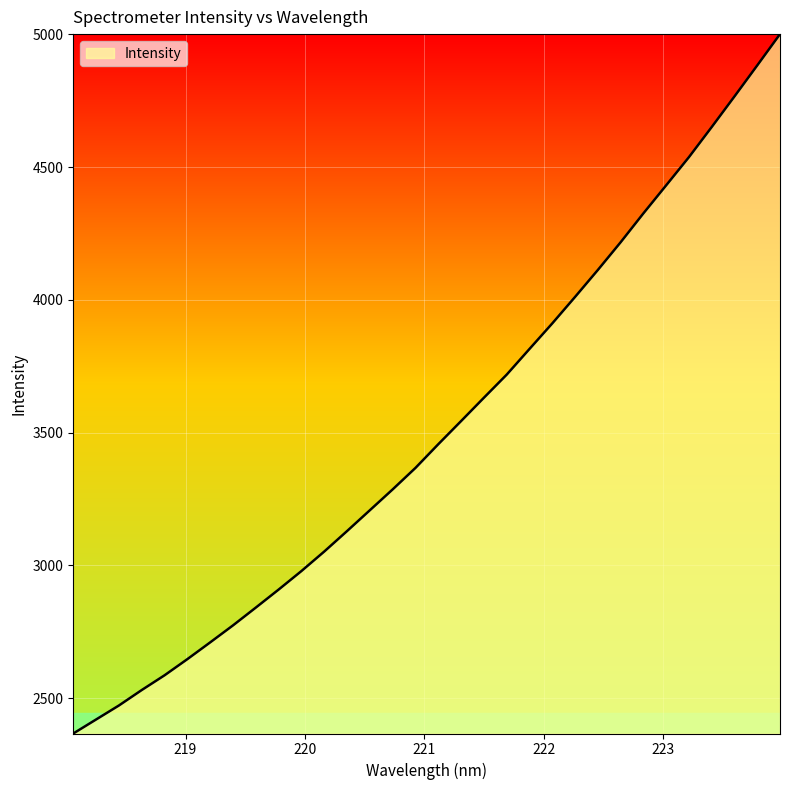

What is the greatest value displayed?

5000.6